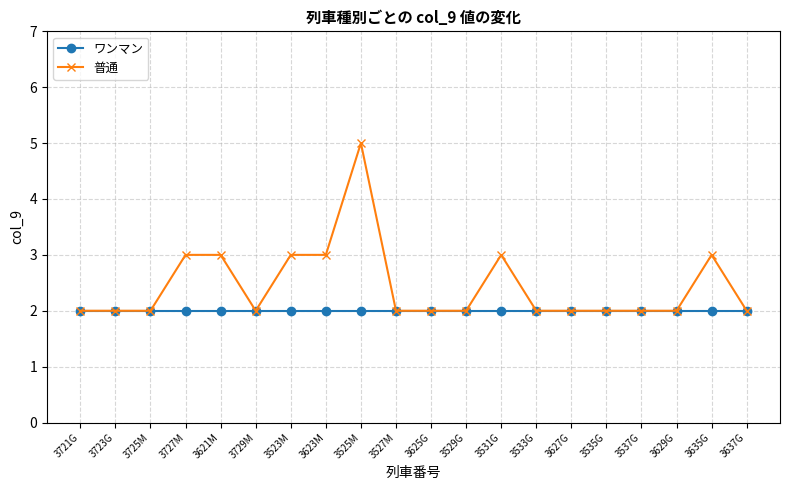

Count the number of categories in the chart.

20